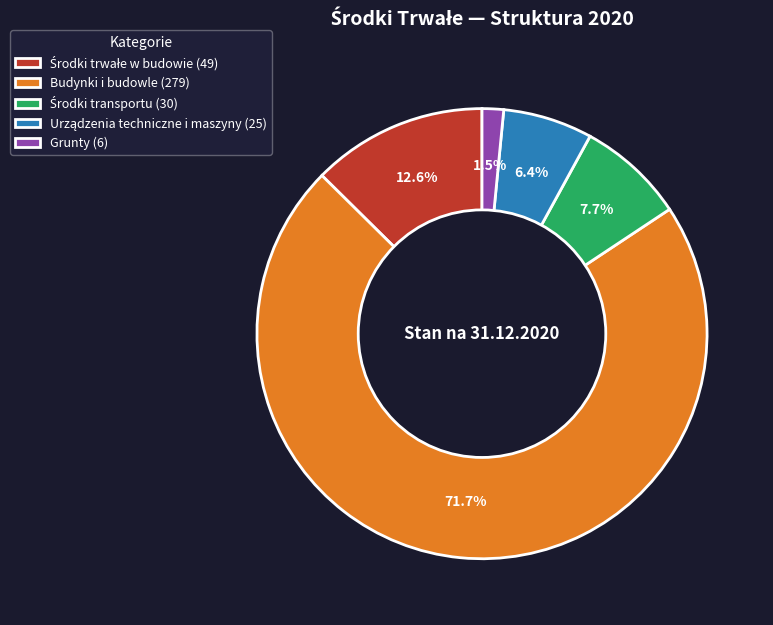

How much of the chart is everything except Grunty (6)?

98.5%